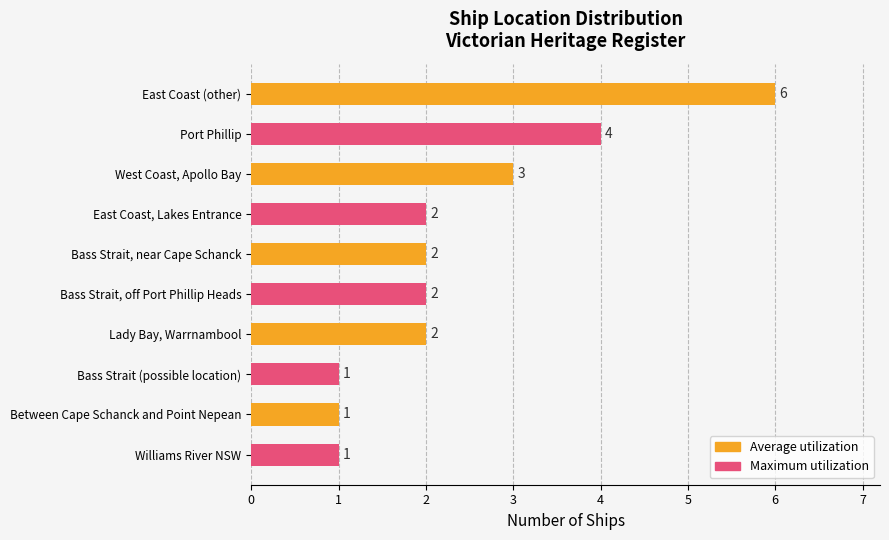

True or false: the data shows 2 at Bass Strait, near Cape Schanck.

True